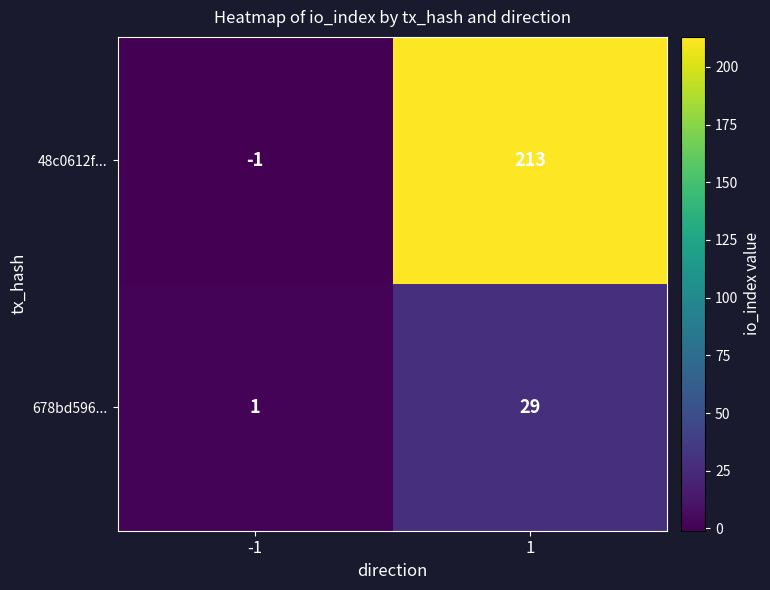

Reading left to right, what are all the values shown in this chart?

48c0612f...: -1=-1	1=213
678bd596...: -1=1	1=29